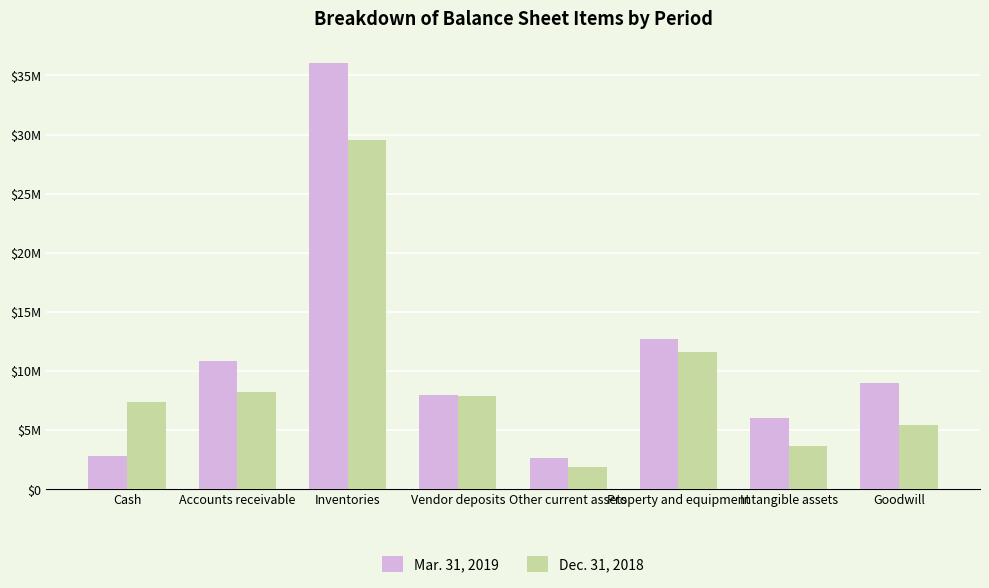

Where does the Dec. 31, 2018 series first go above 7917148?

Accounts receivable